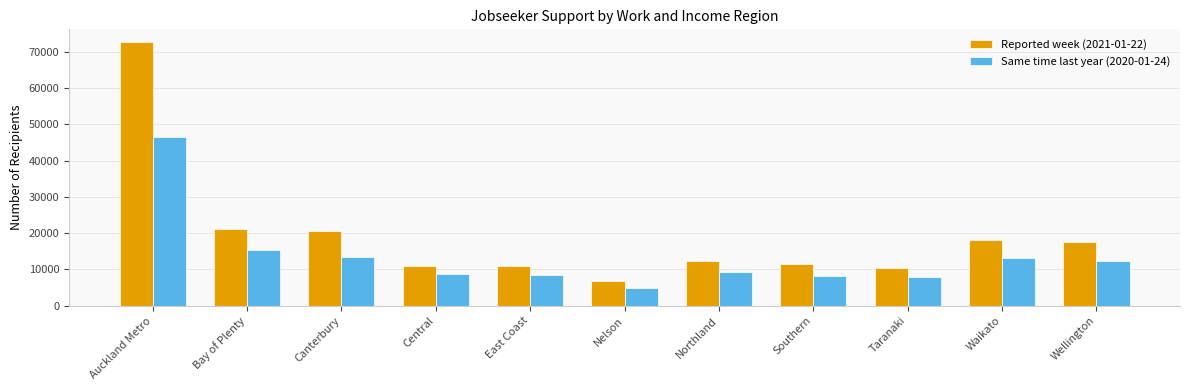

Rank the series at Wellington from highest to lowest value.

Reported week (2021-01-22), Same time last year (2020-01-24)